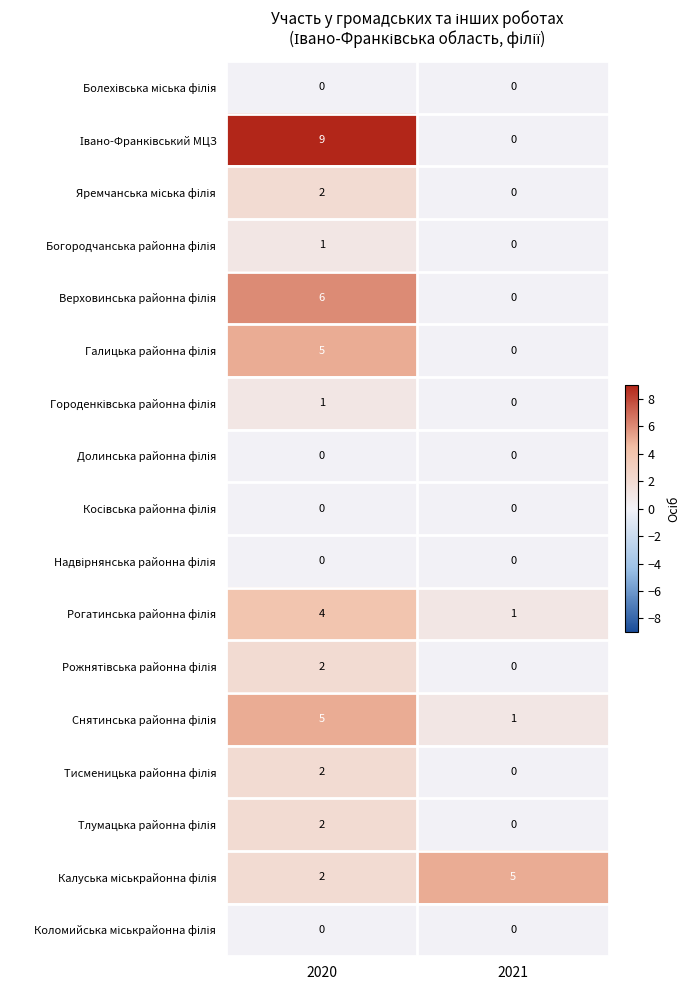

What is the difference between the highest and lowest values at 2021?

5